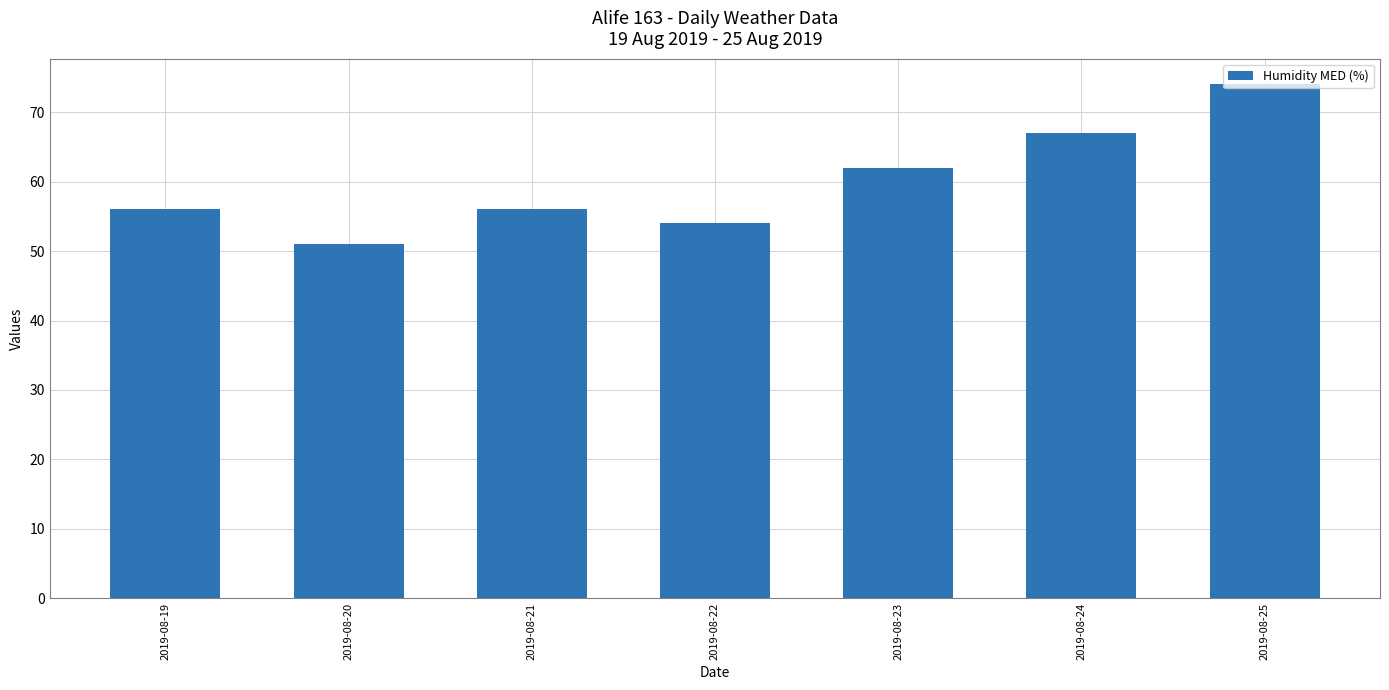

What is the minimum value shown in the chart?

51